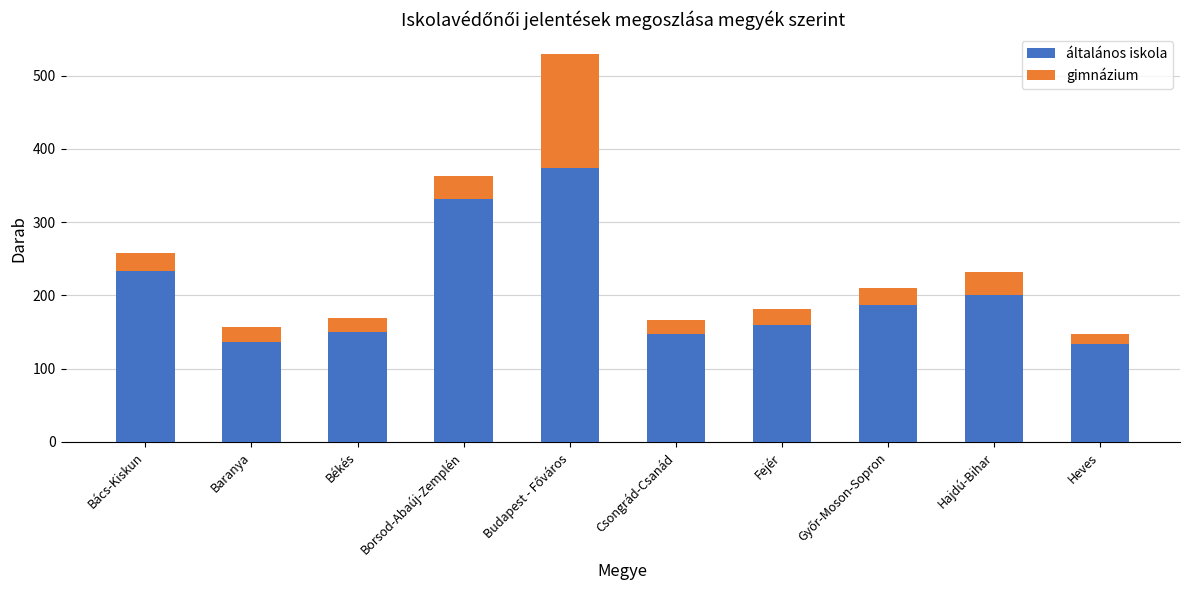

What is the average value of the általános iskola series?

205